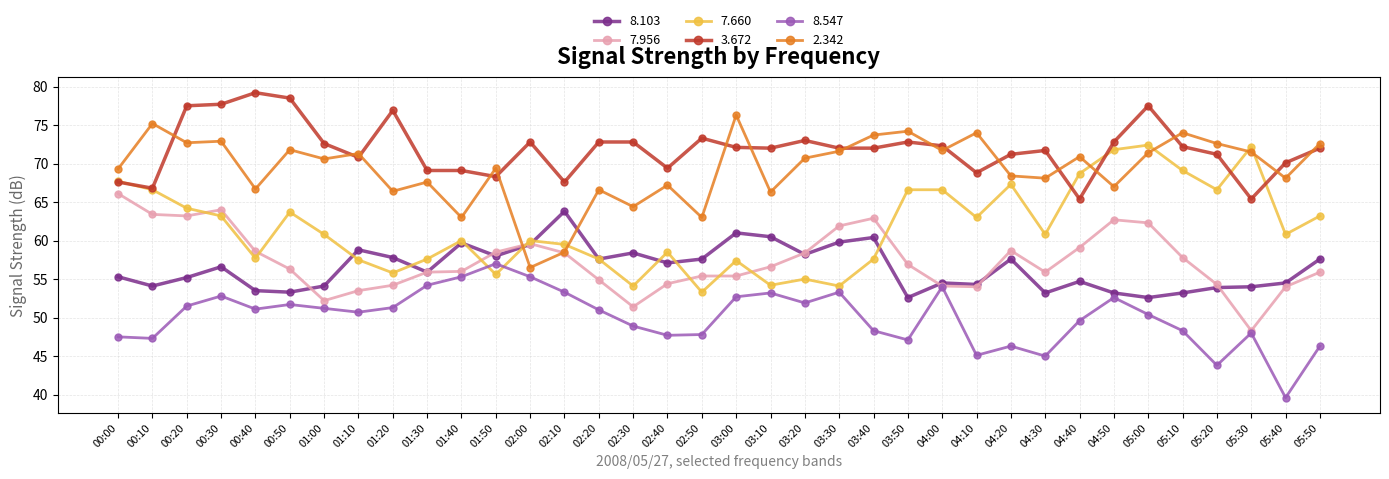

List the series in order of their peak value, highest first.

3.672, 2.342, 7.660, 7.956, 8.103, 8.547